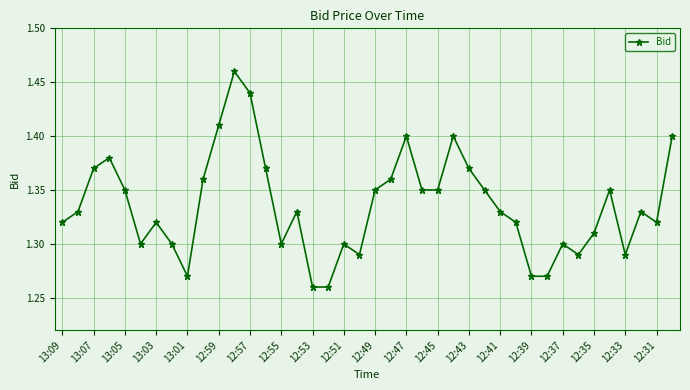

How many values are between 1 and 2?

40